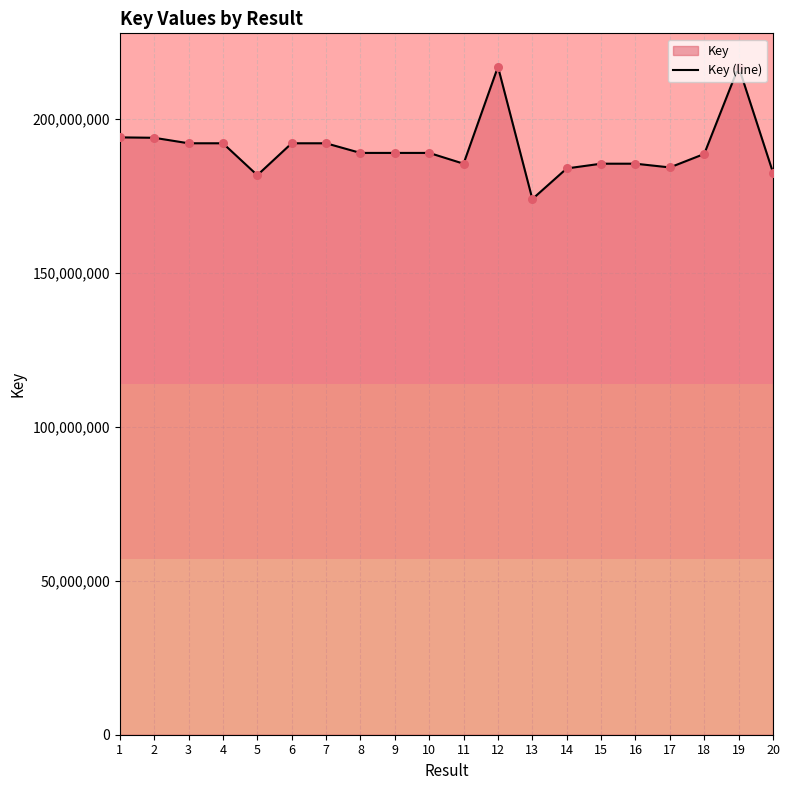

What is the change in value from 9 to 15?

-3500314